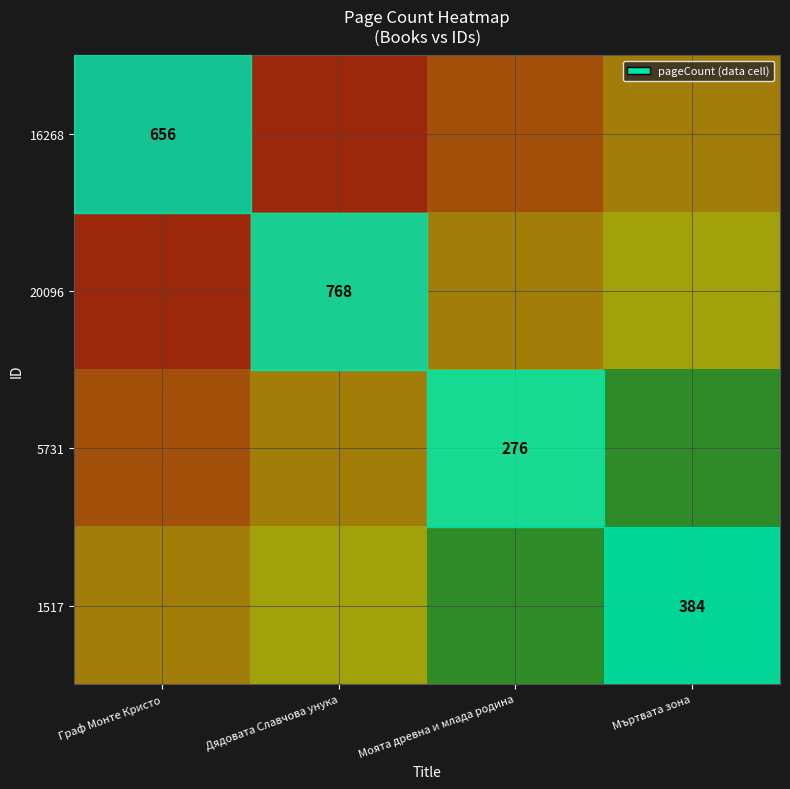

At how many categories does at least one series exceed 946?

1